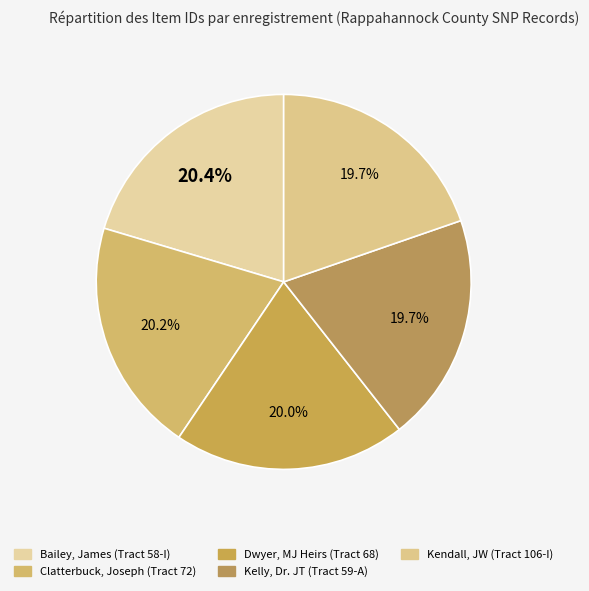

To the nearest percent, what is the average slice percentage?

20%